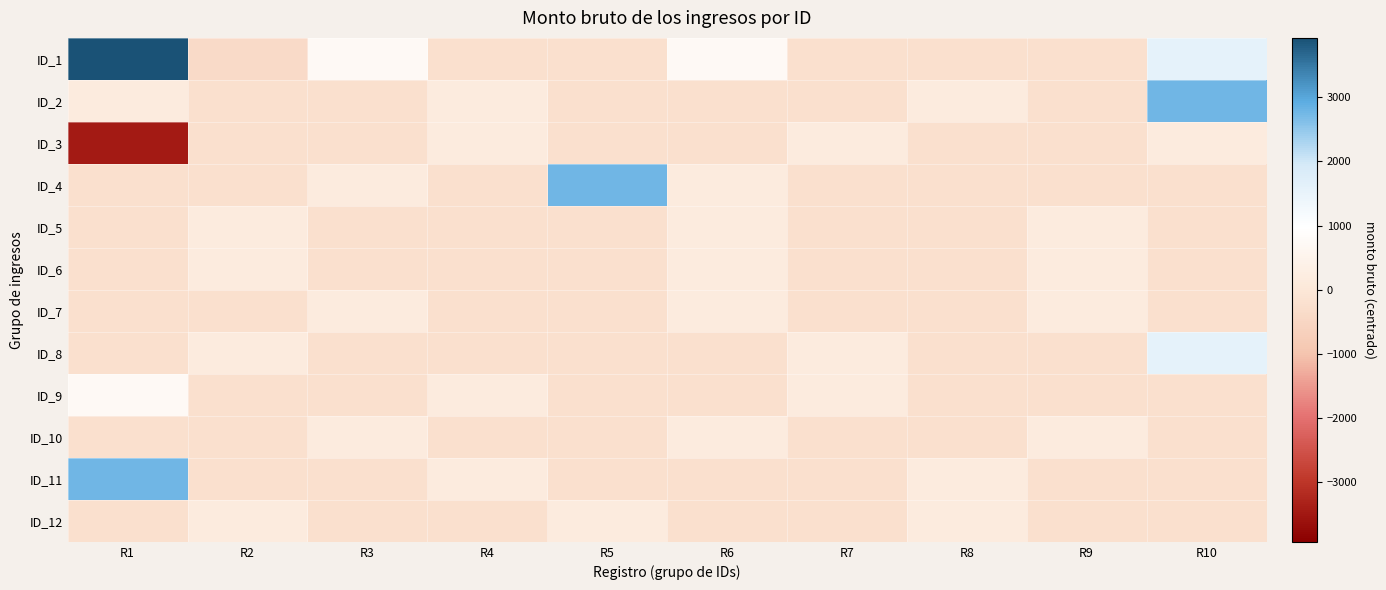

At which category does the chart reach its minimum across all series?

R1